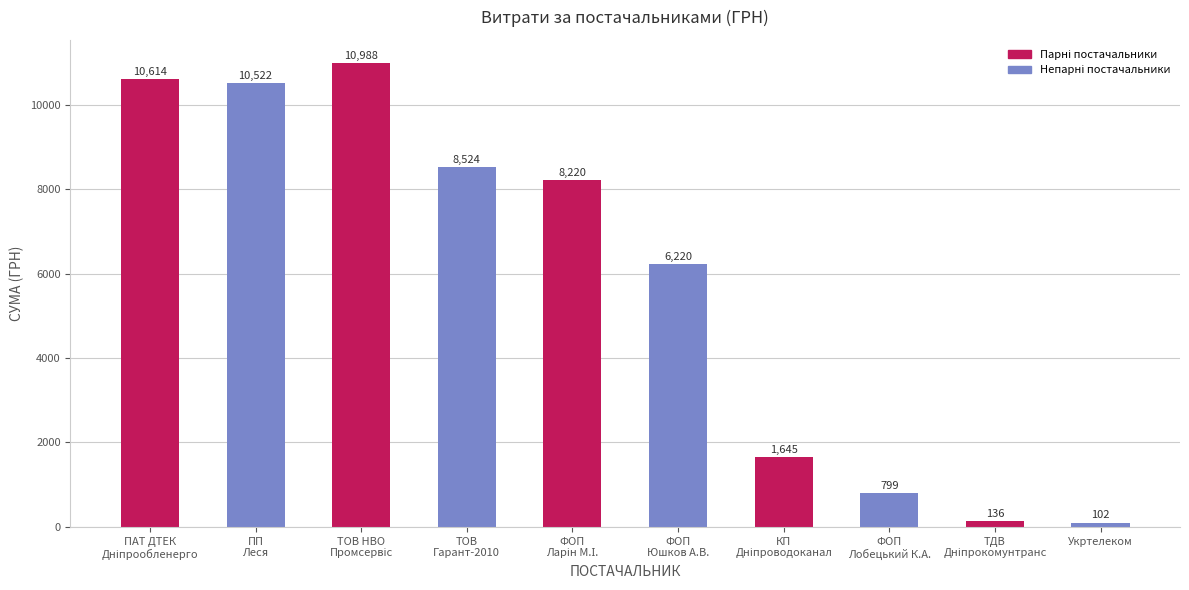

What is the minimum value shown in the chart?

102.0